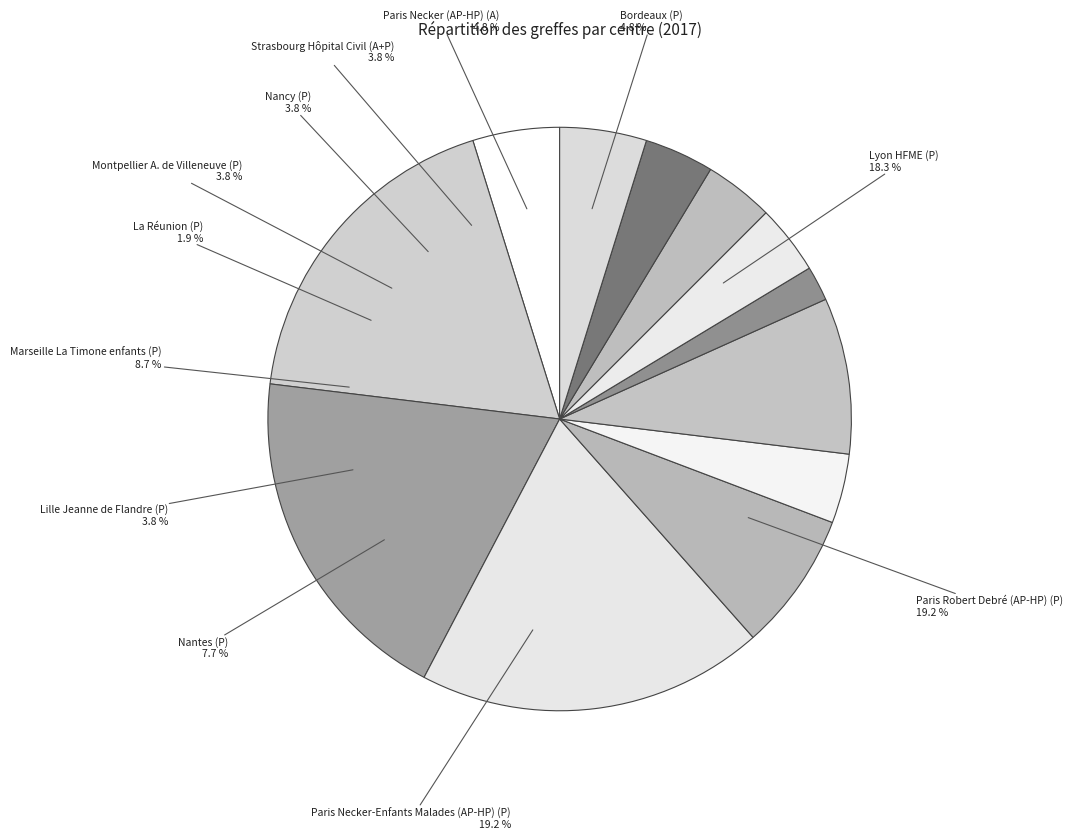

To the nearest percent, what is the combined percentage of La Réunion (P) and Paris Robert Debré (AP-HP) (P)?

21%